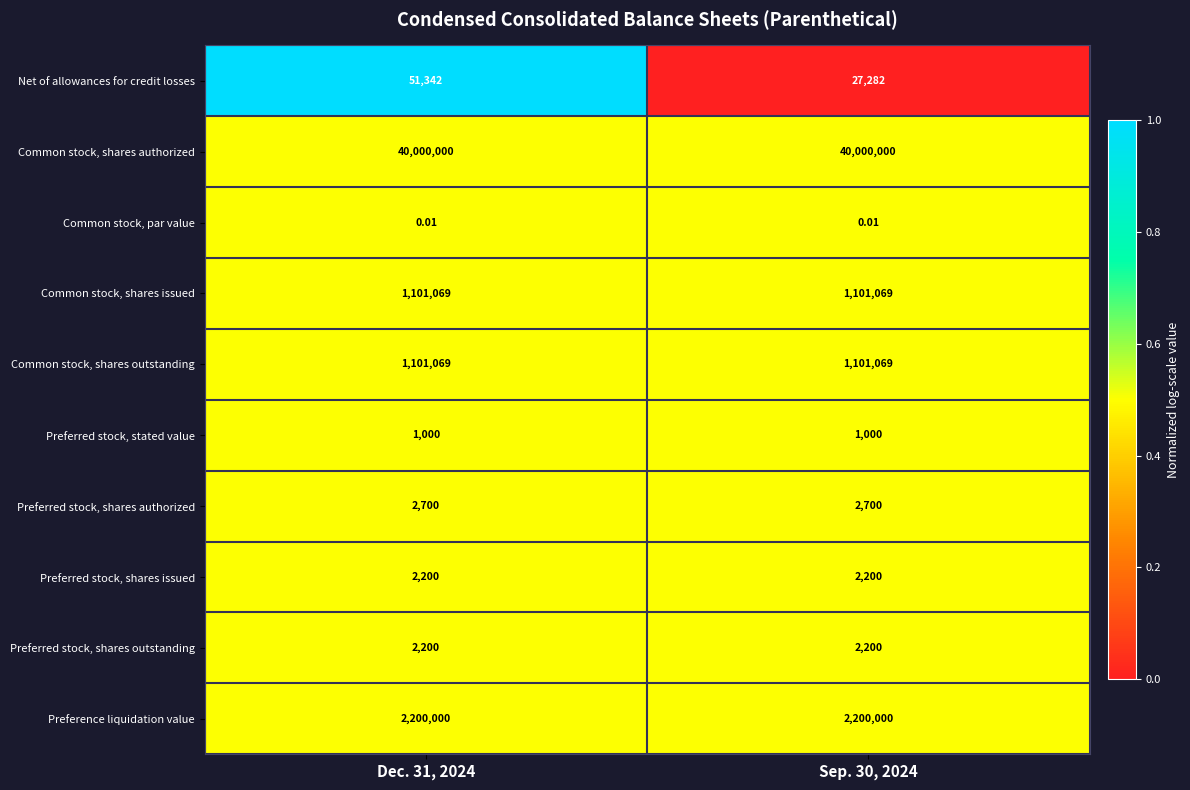

Which series has the widest spread of values?

Net of allowances for credit losses